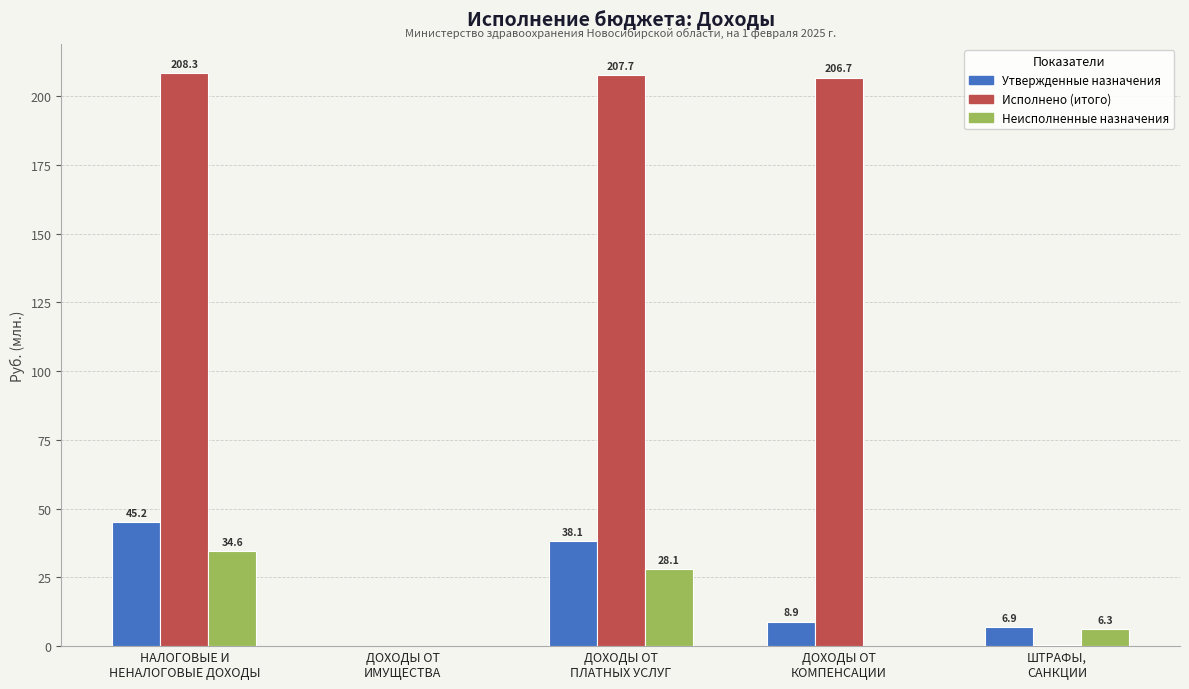

What is the sum of all Утвержденные назначения values?

99.3